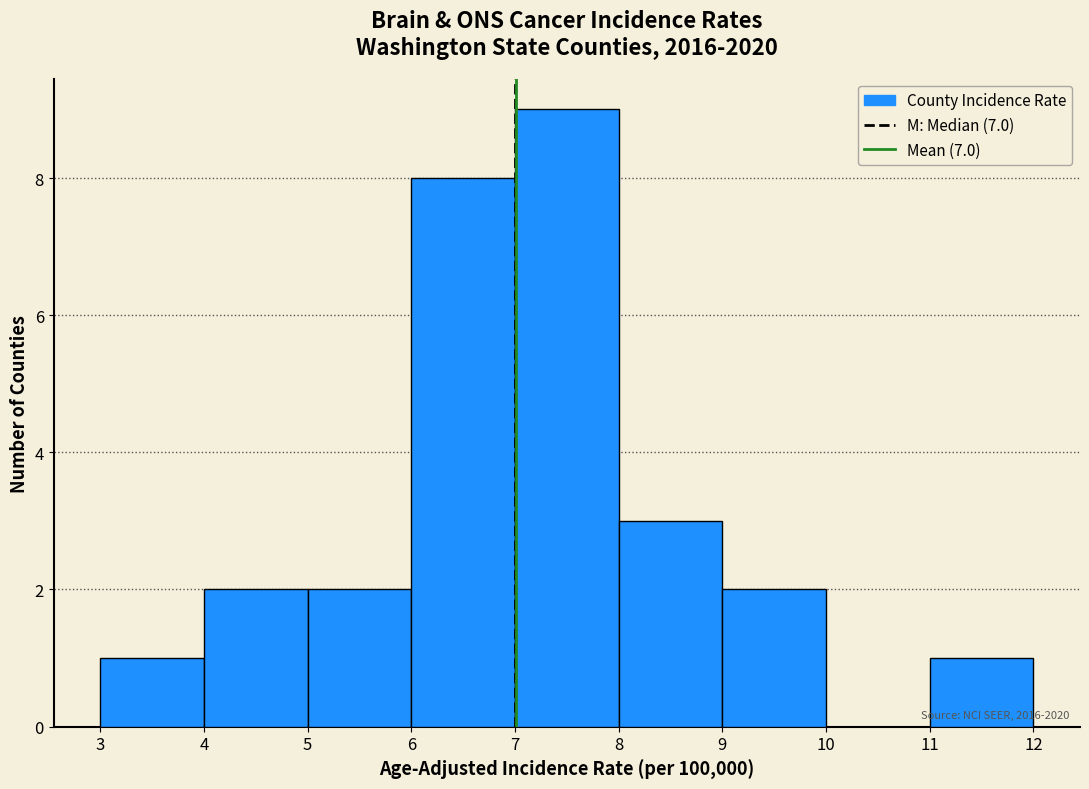

Over which range of the x-axis is the bar tallest?

7 to 8